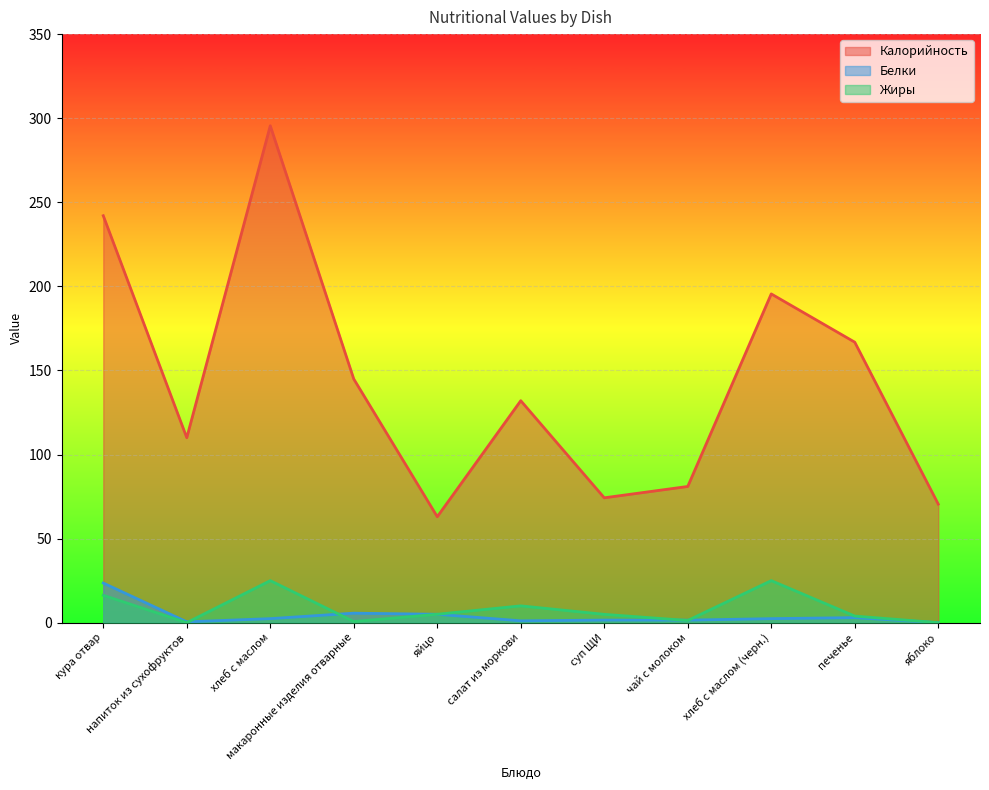

In Калорийность, how many points are higher than both neighbors (excluding endpoints)?

3